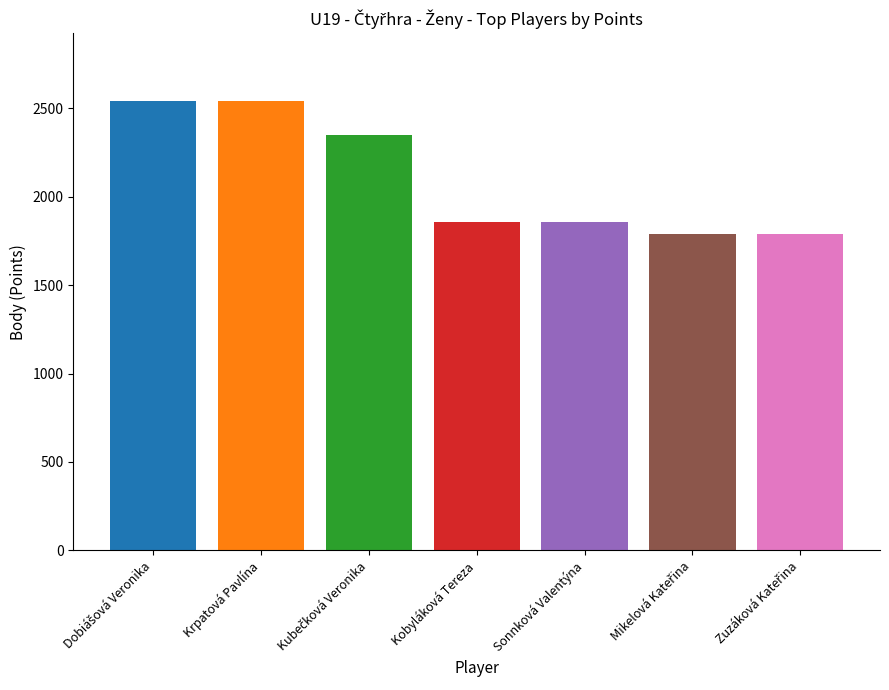

What is the spread (max minus min) of values at Kobyláková Tereza?

755